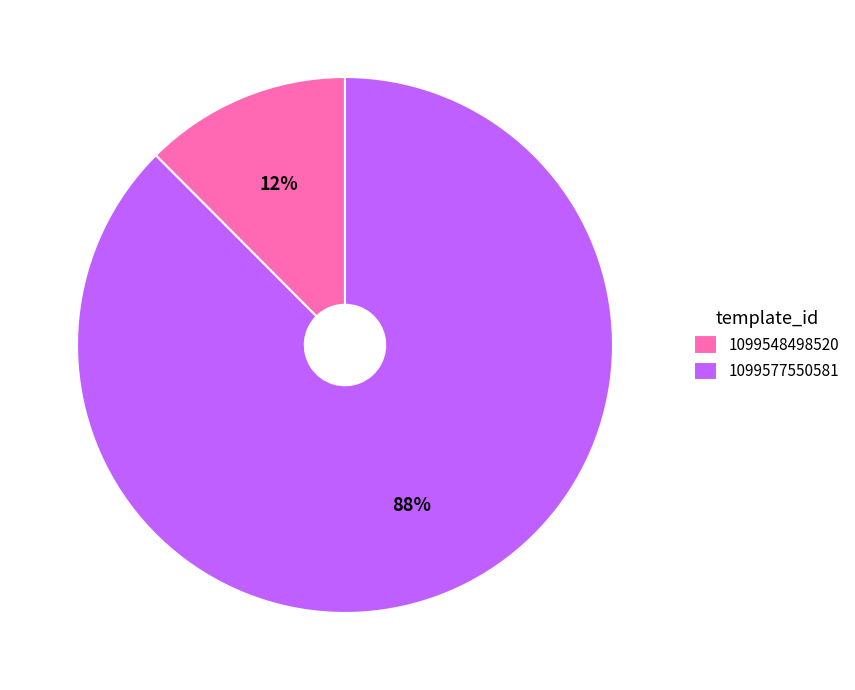

To the nearest percent, what portion does 1099577550581 represent?

88%